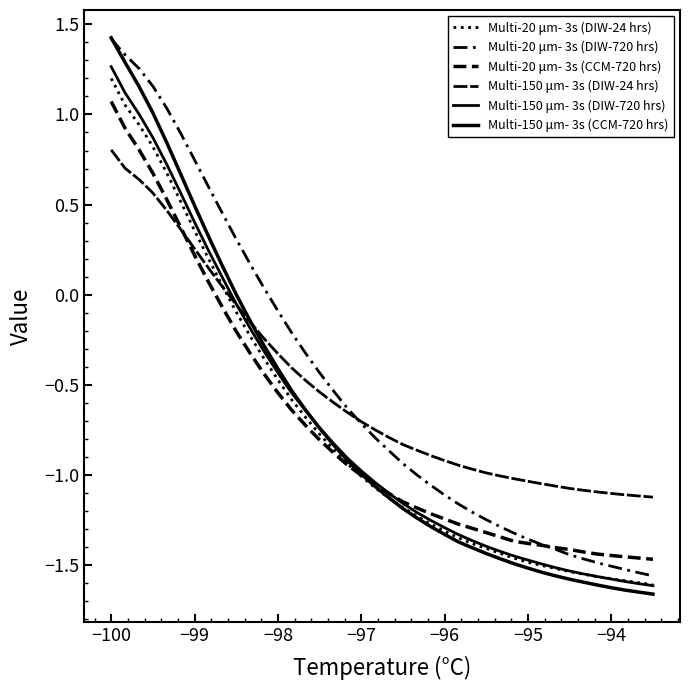

How many values in Multi-150 μm- 3s (DIW-720 hrs) are below zero?

31